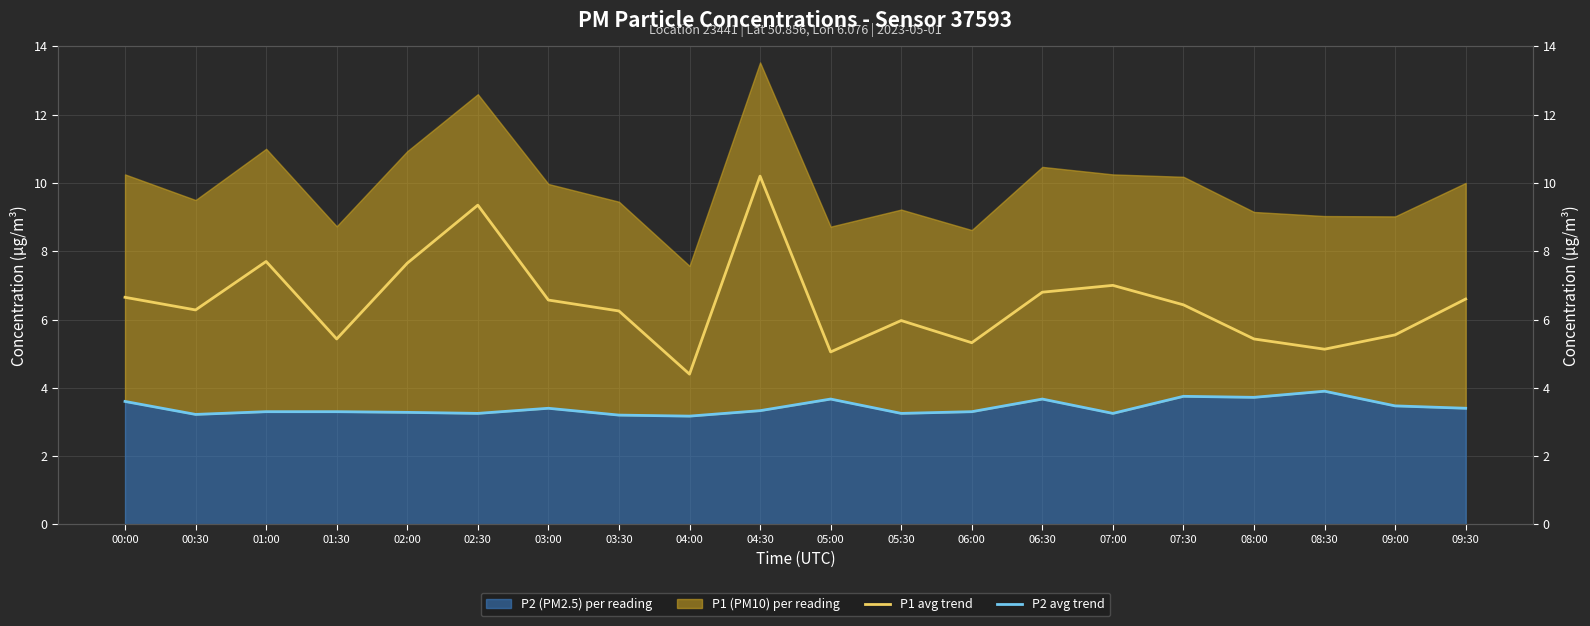

Where is the first local minimum for P2 avg trend?

00:30